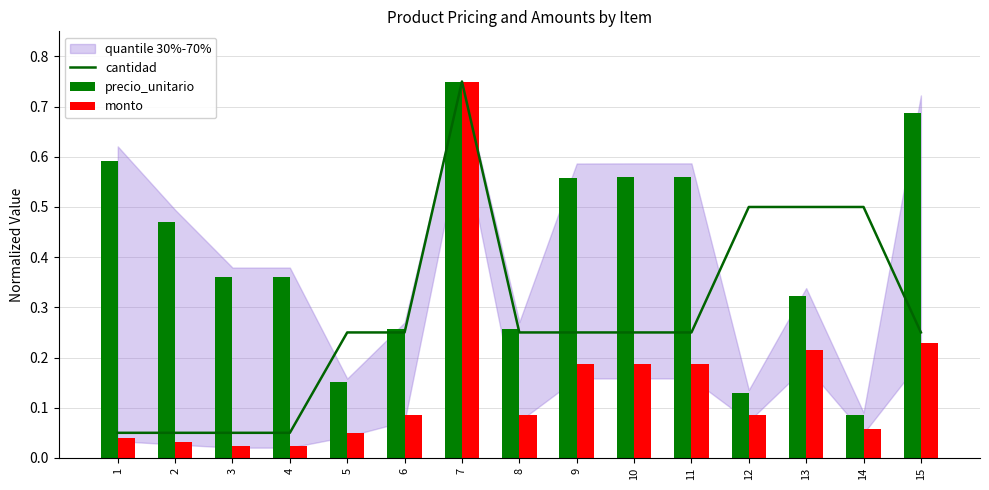

The precio_unitario series shows 0.1 at 12. True or false?

True